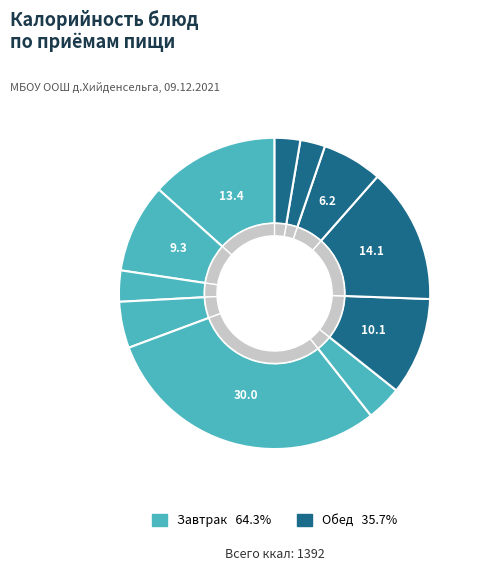

What is the largest slice in the pie chart?

печенье